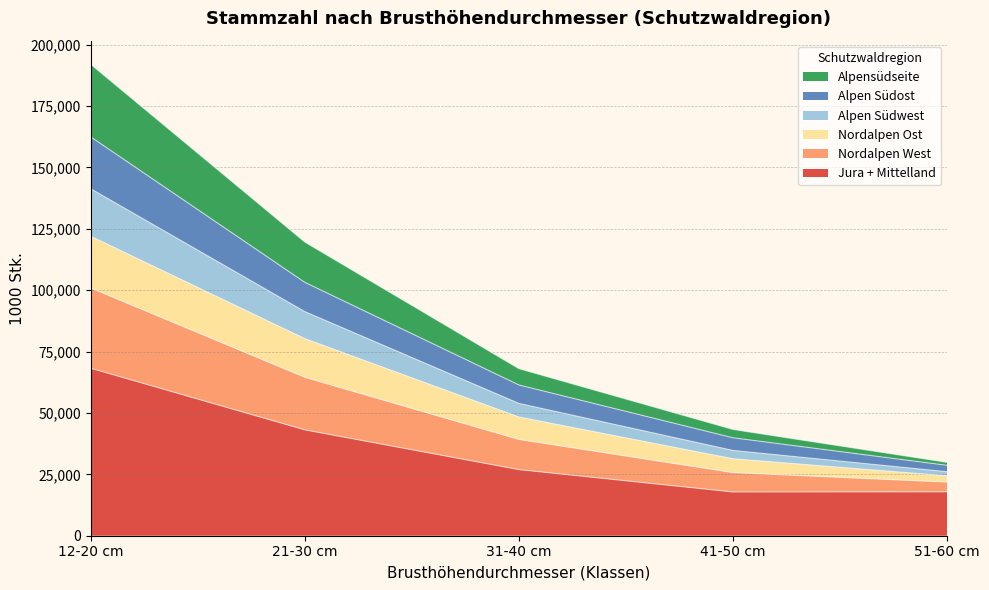

At which category is the sum across all series the highest?

12-20 cm